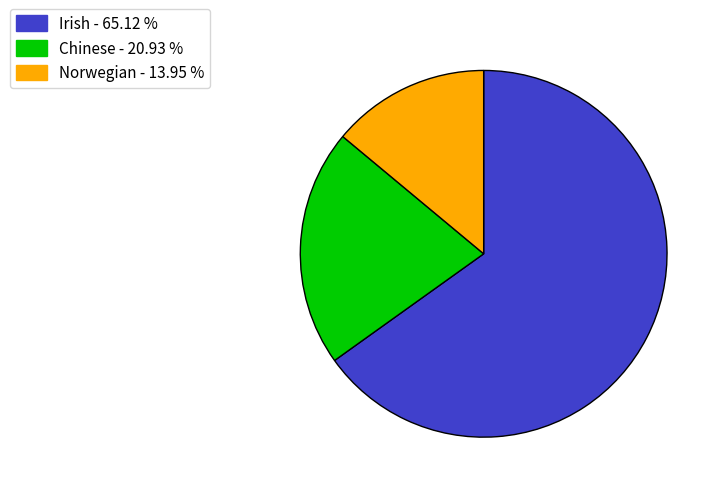

How many slices are in this pie chart?

3